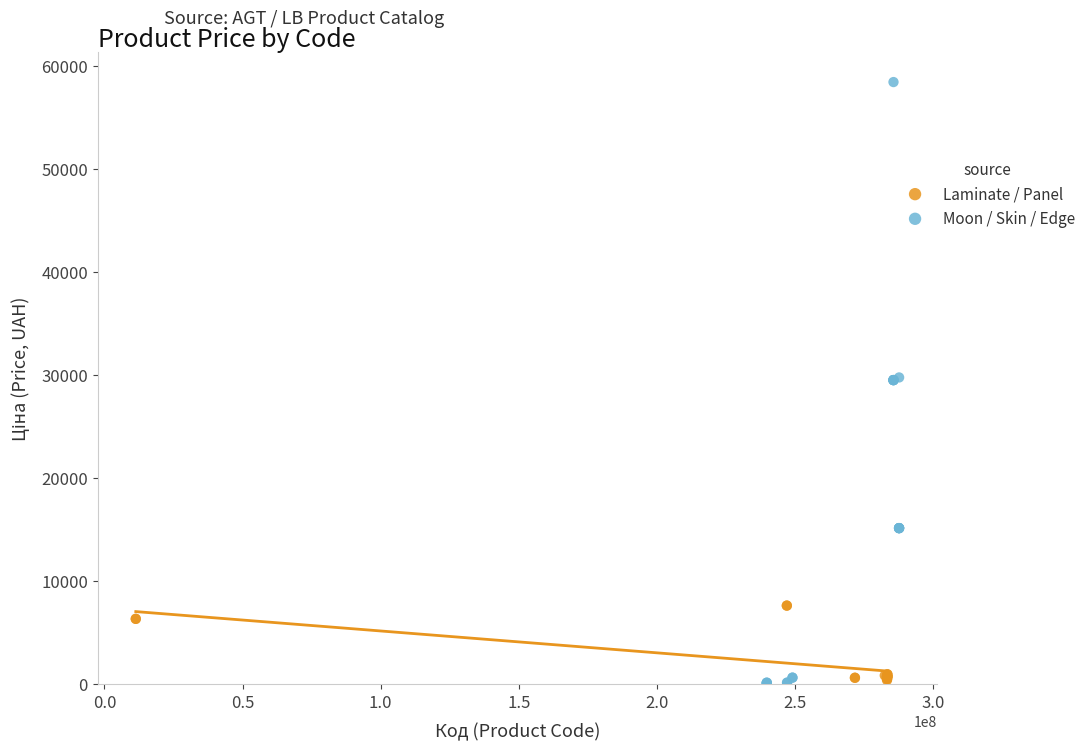

Which series contains the highest Y value?

Moon / Skin / Edge